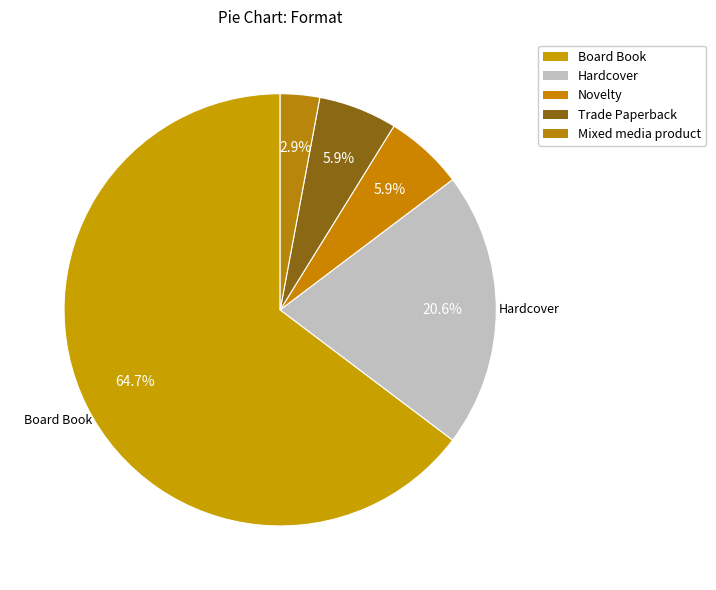

How many segments does this pie chart have?

5